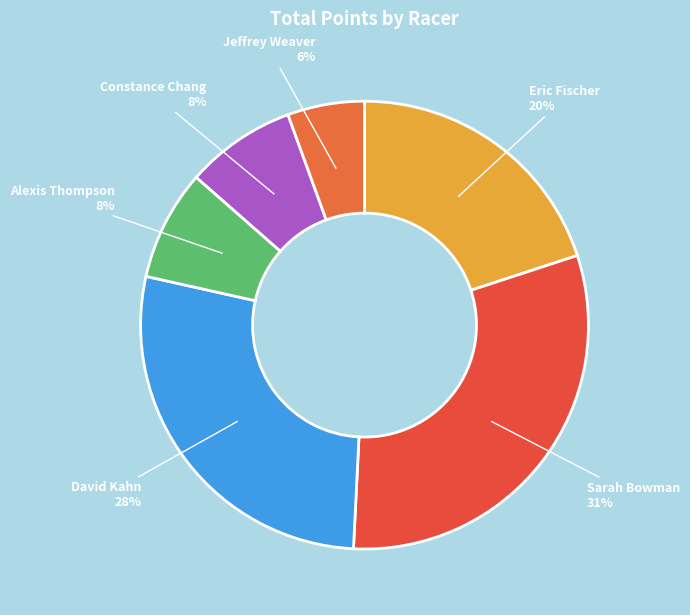

To the nearest percent, what is the average slice percentage?

17%